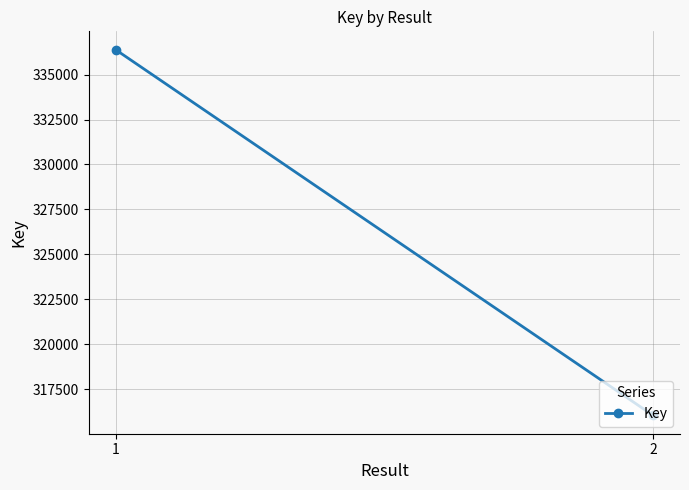

How many lines are shown in the chart?

1